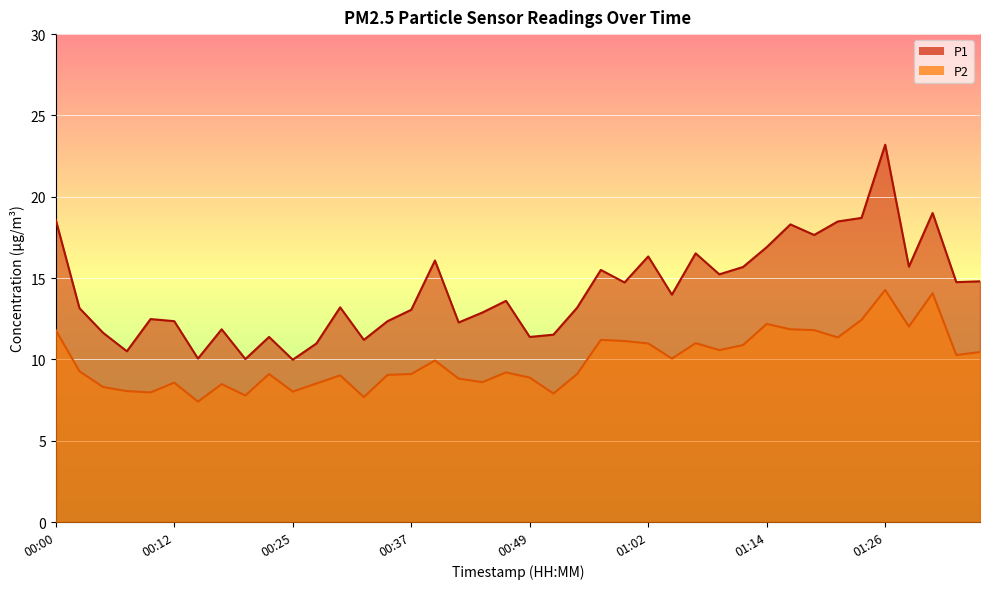

What is the label of the 12th point from the right?

01:09